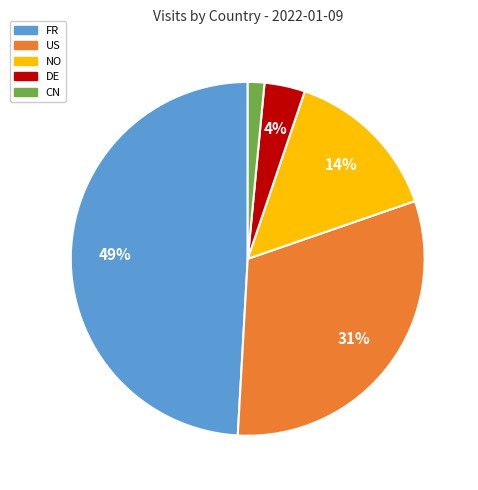

Is FR the majority of the pie?

No